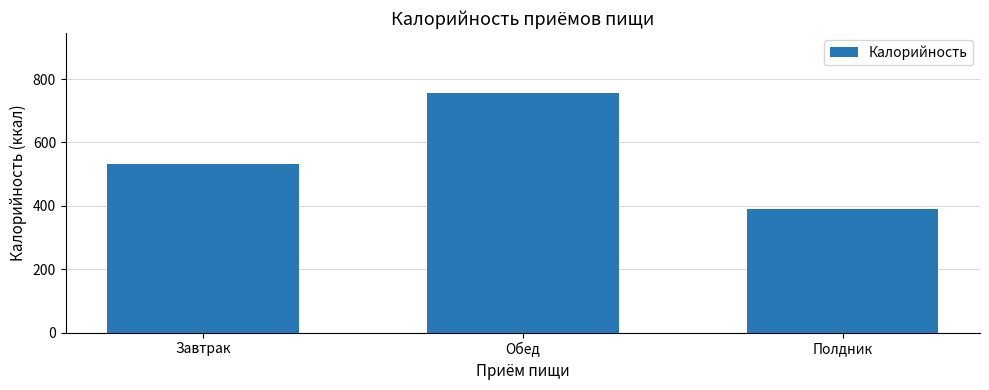

Reading left to right, what are all the values shown in this chart?

533.1	756.7	391.1